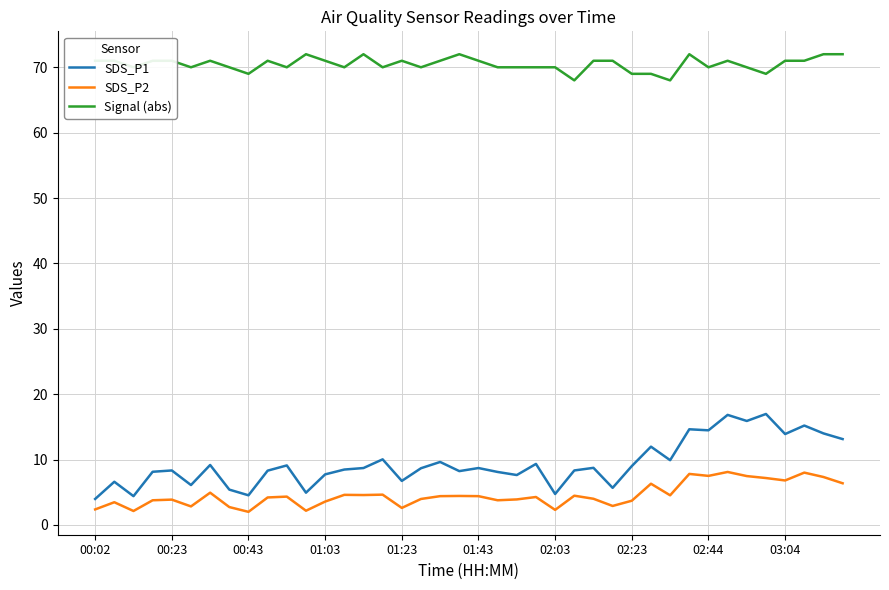

What is the difference between the maximum and minimum values in the Signal (abs) series?

4.0